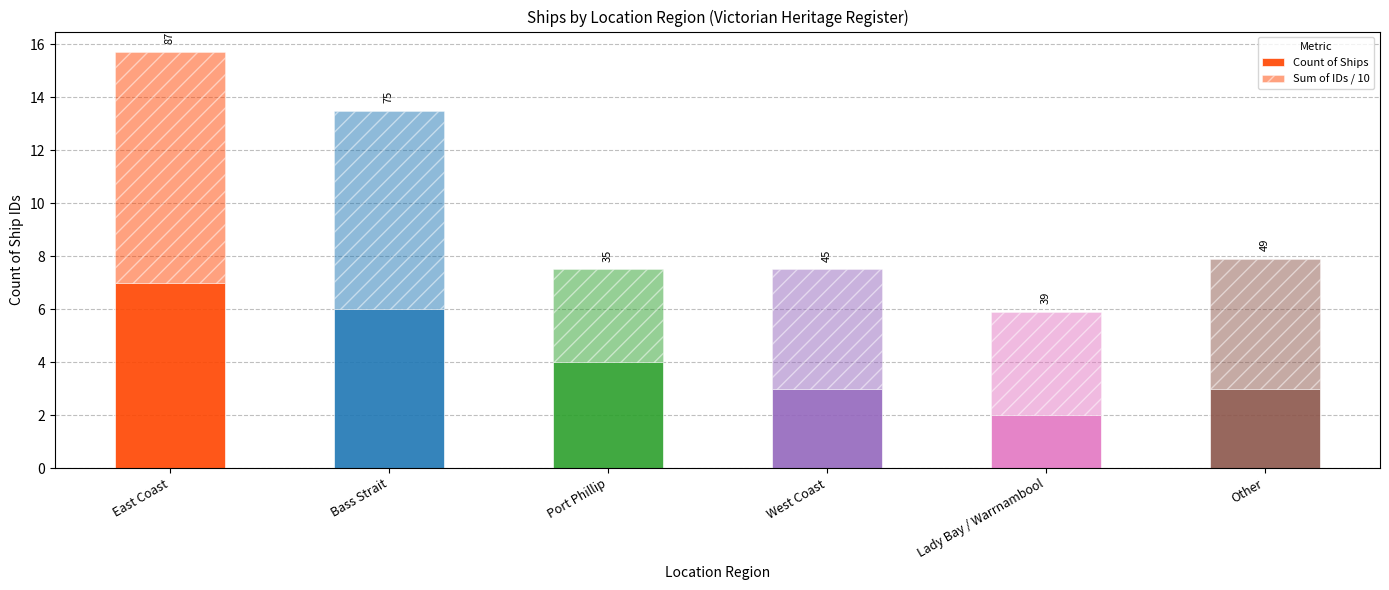

Does the chart contain stacked bars?

Yes